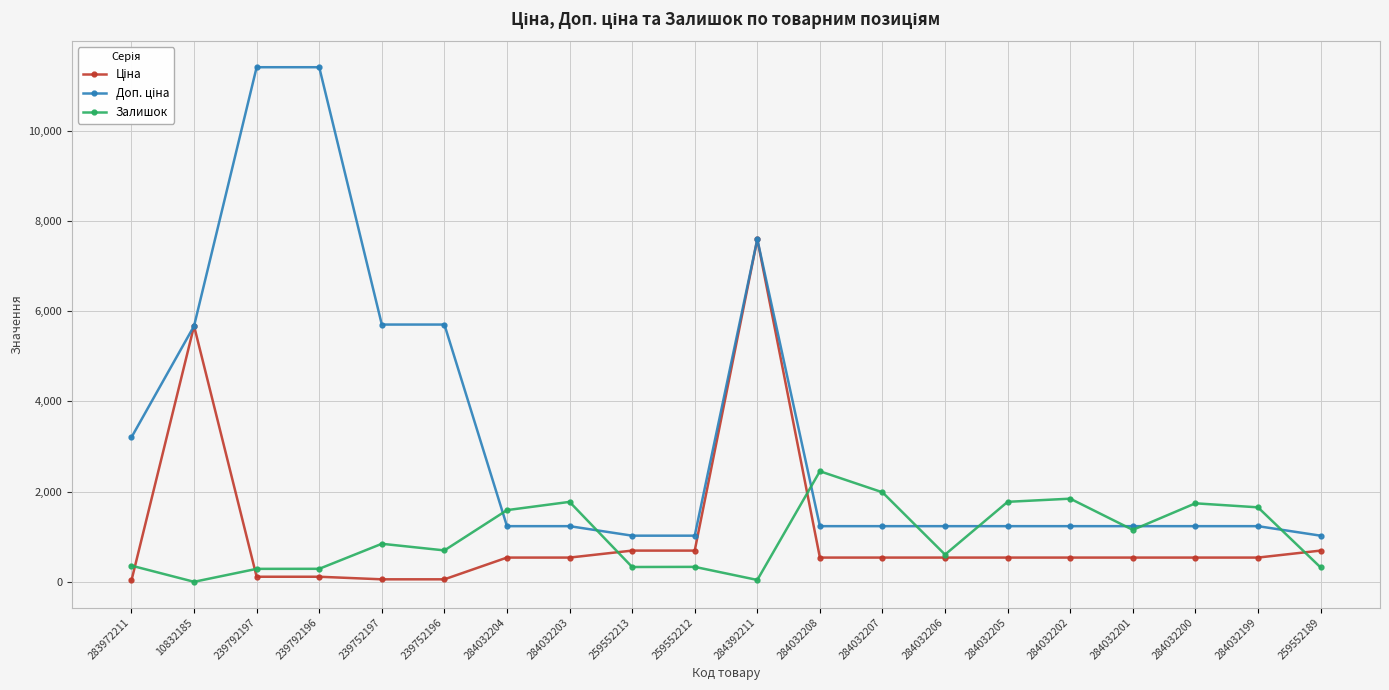

Which series changed the most between 284032204 and 259552213?

Залишок